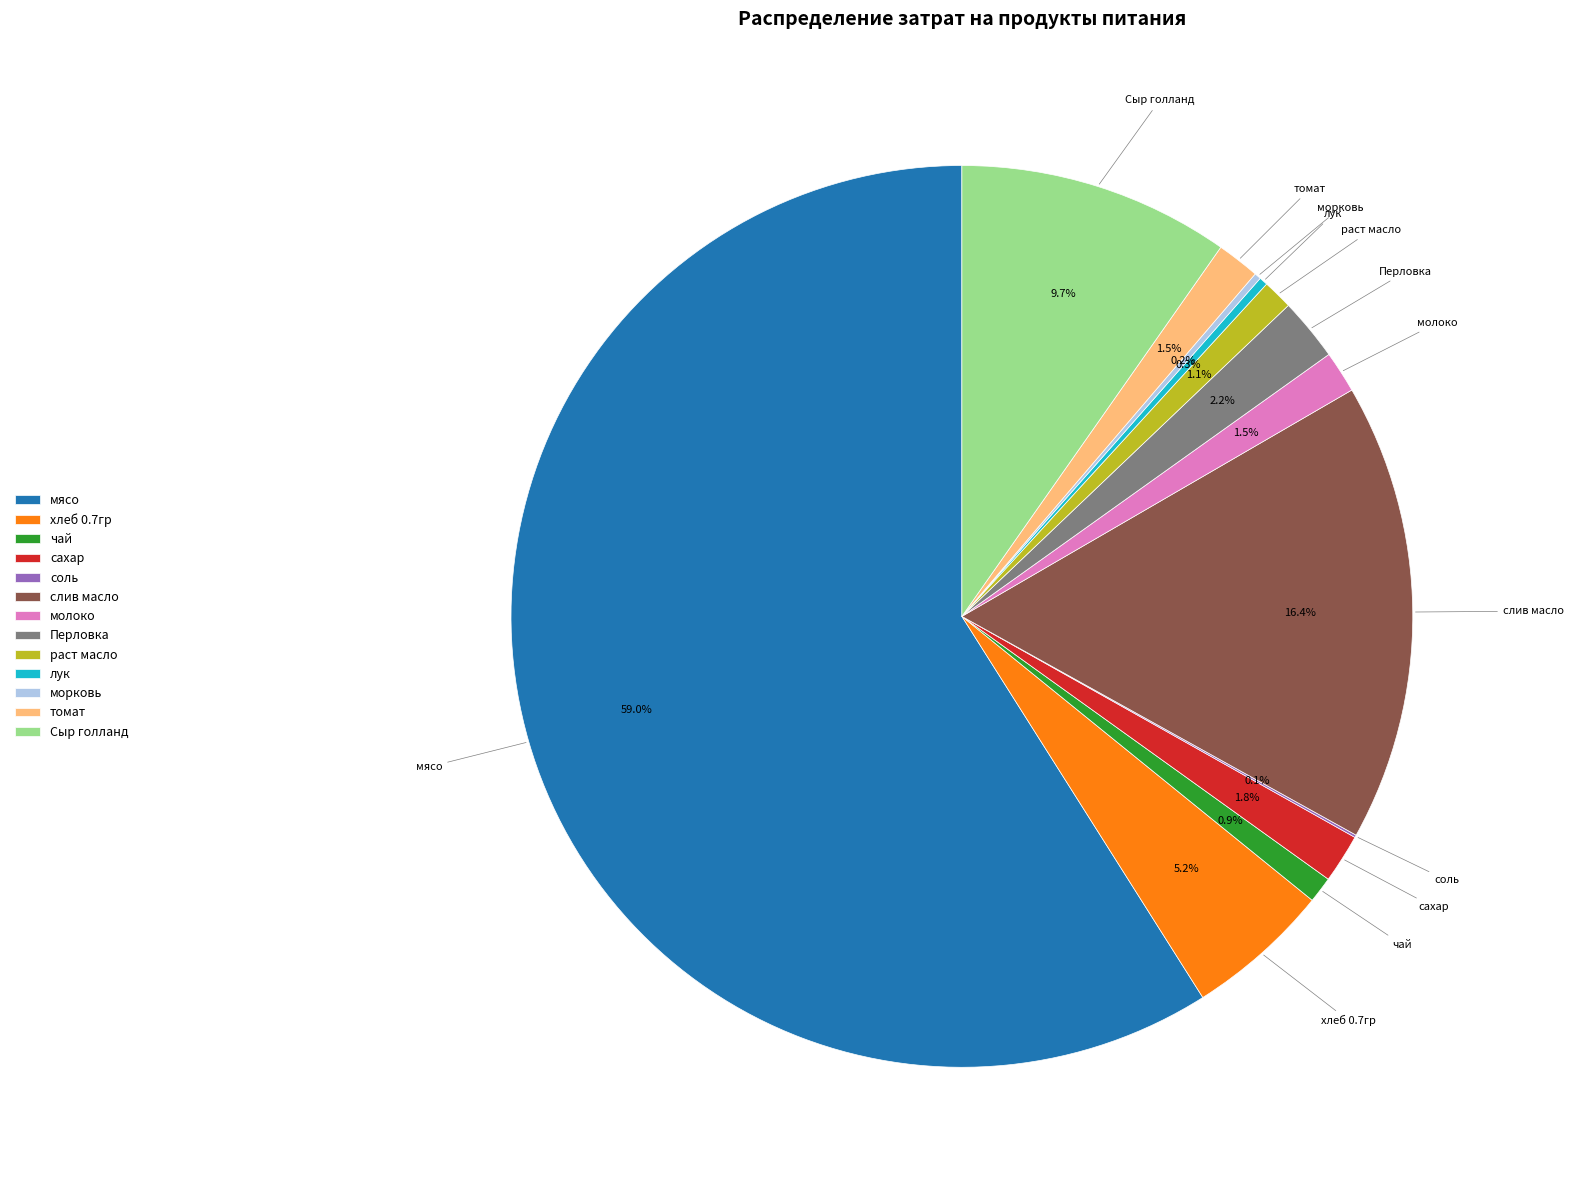

What portion of the pie excludes Перловка?

97.8%